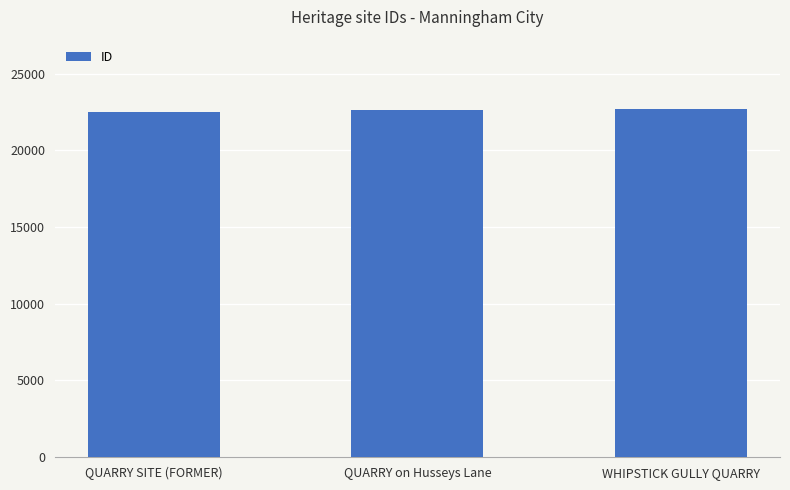

The chart shows a value of 22528 at QUARRY SITE (FORMER). True or false?

True